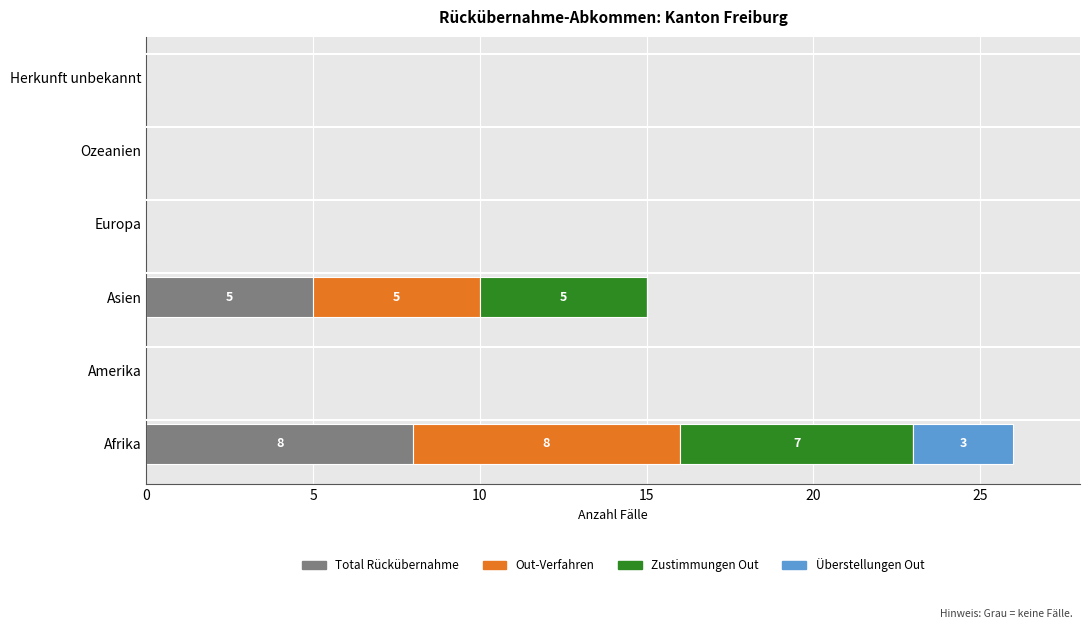

Reading left to right, extract all data points from this chart.

Total Rueckuebernahme: 8.0	0.0	5.0	0.0	0.0	0.0
Out-Verfahren: 8.0	0.0	5.0	0.0	0.0	0.0
Zustimmungen Out: 7.0	0.0	5.0	0.0	0.0	0.0
Ablehnungen Out: 0.6	0.6	0.6	0.6	0.6	0.6
Ueberstellungen Out: 3.0	0.0	0.0	0.0	0.0	0.0